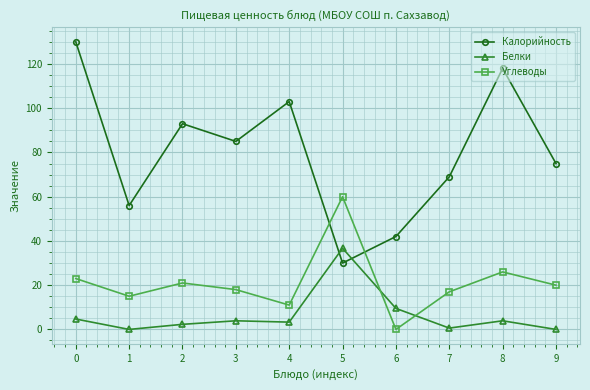

List the series in order of their peak value, highest first.

Калорийность, Углеводы, Белки